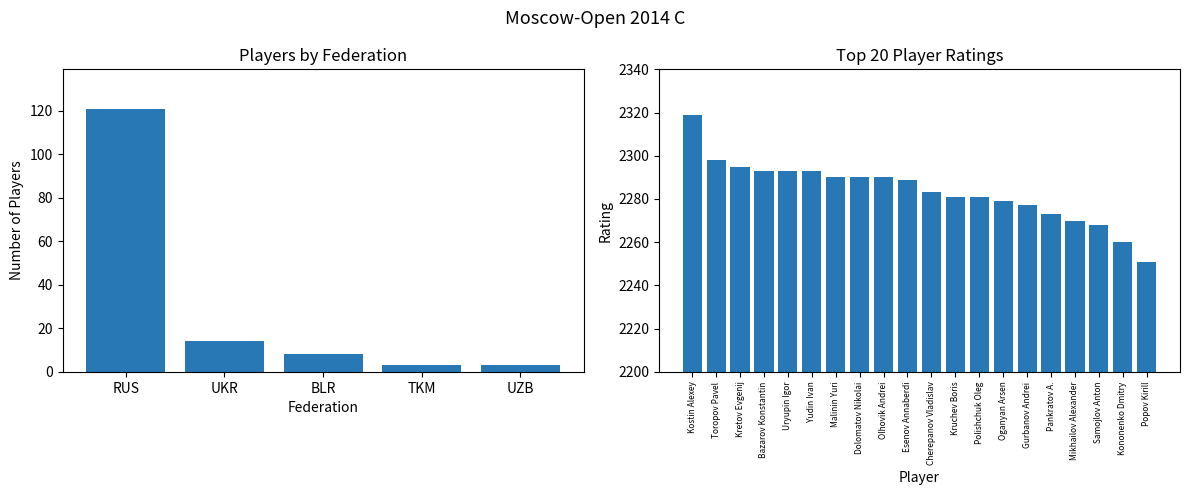

What is the smallest value displayed?

2251